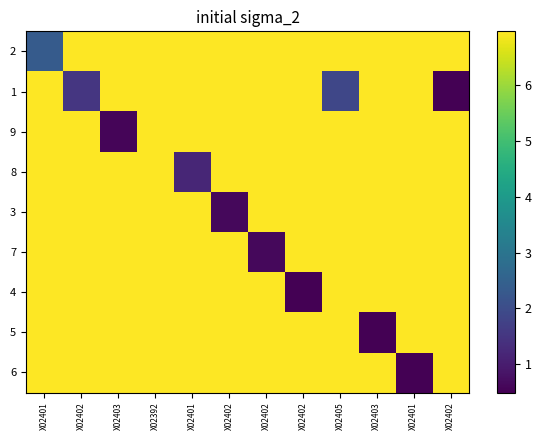

What is the difference between the highest and lowest values at X02401?

4.6